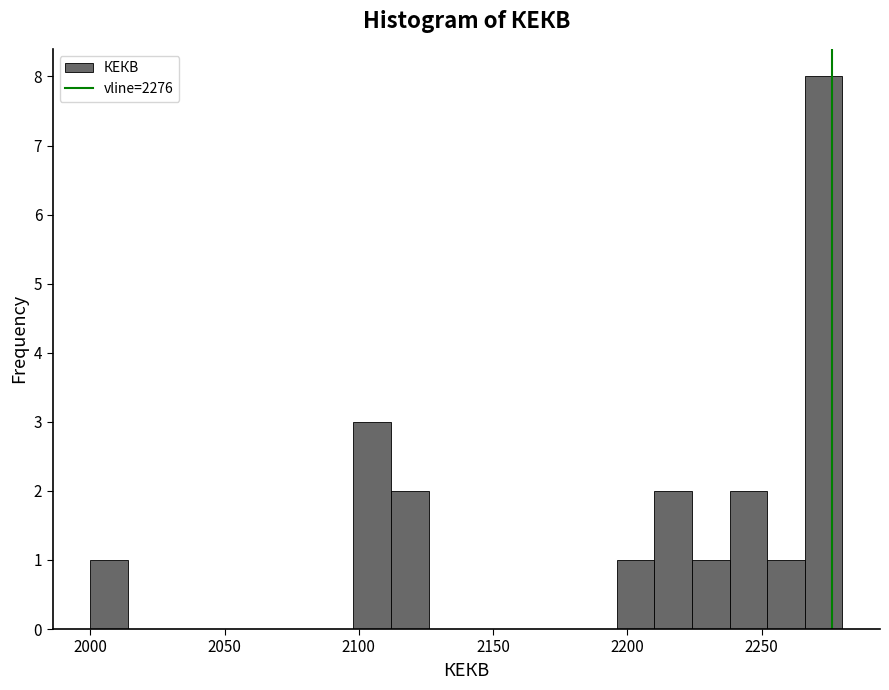

Around what value on the x-axis is the tallest bar? Give the approximate position of its centre, as read against the axis.

2275